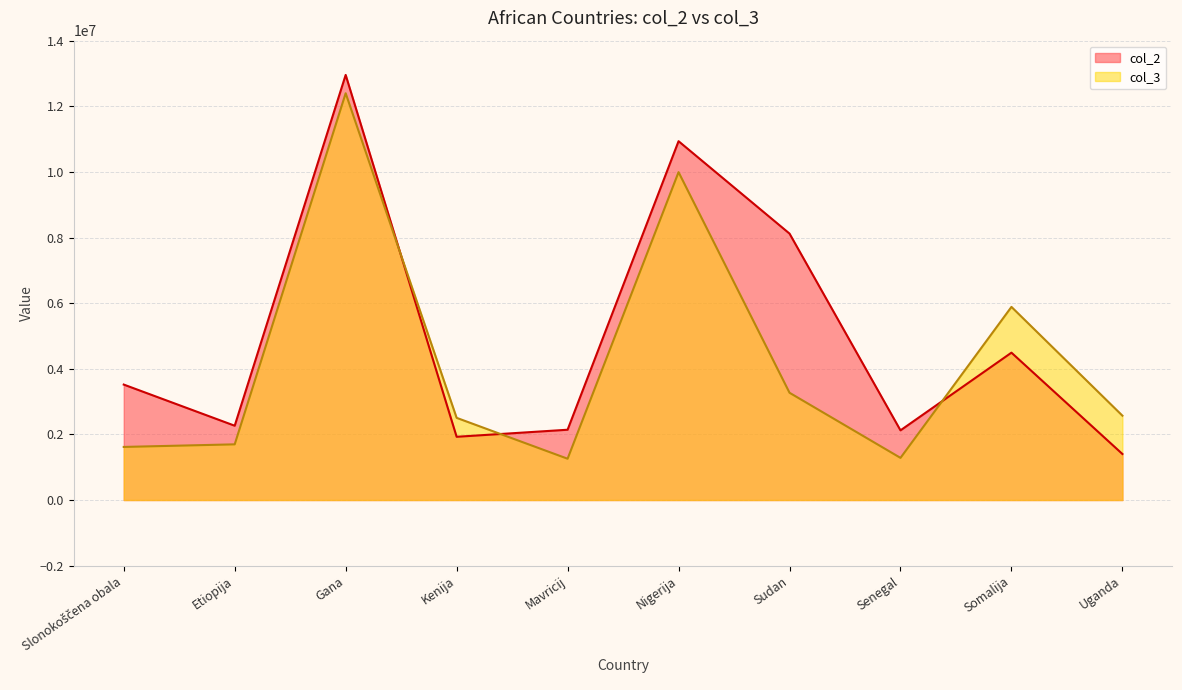

What is the difference between the highest and lowest values at Somalija?

1395005